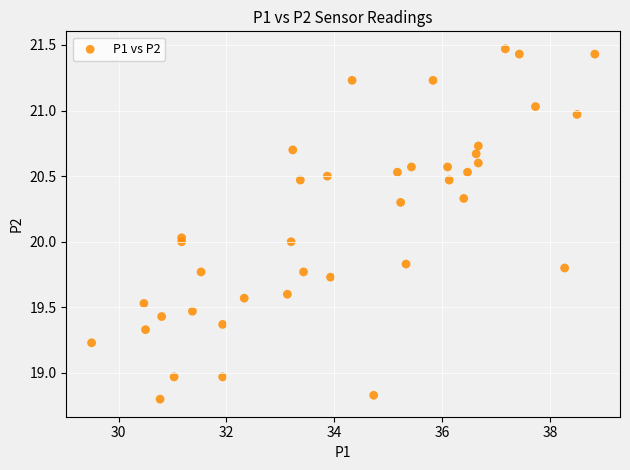

What is the range of Y values (max minus min)?

2.7